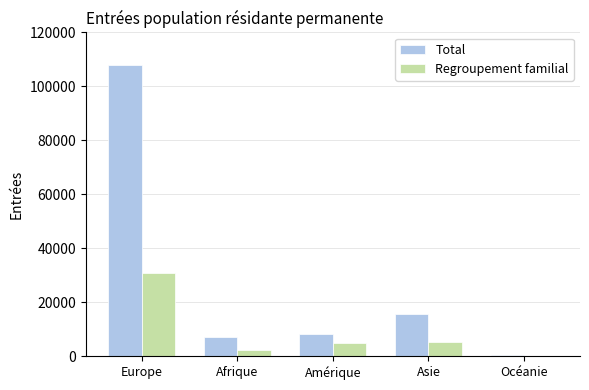

Between Europe and Amérique, which series saw the biggest shift?

Total